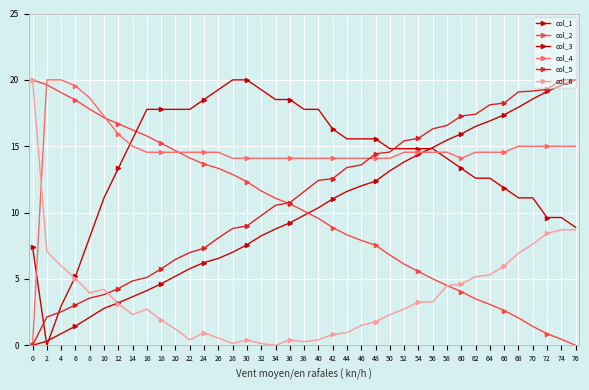

What is the maximum value for col_6?

20.0